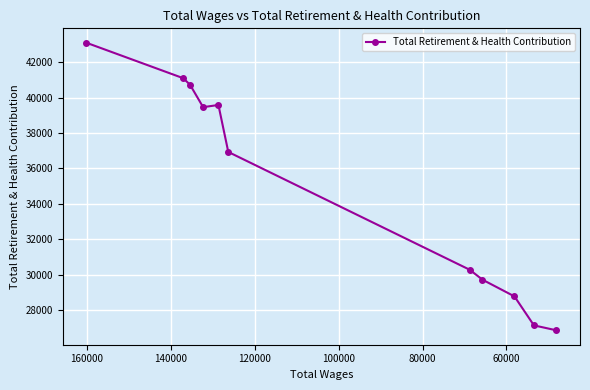

Reading left to right, extract all data points from this chart.

43110	41106	40736	39467	39591	36935	30274	29714	28770	27132	26851